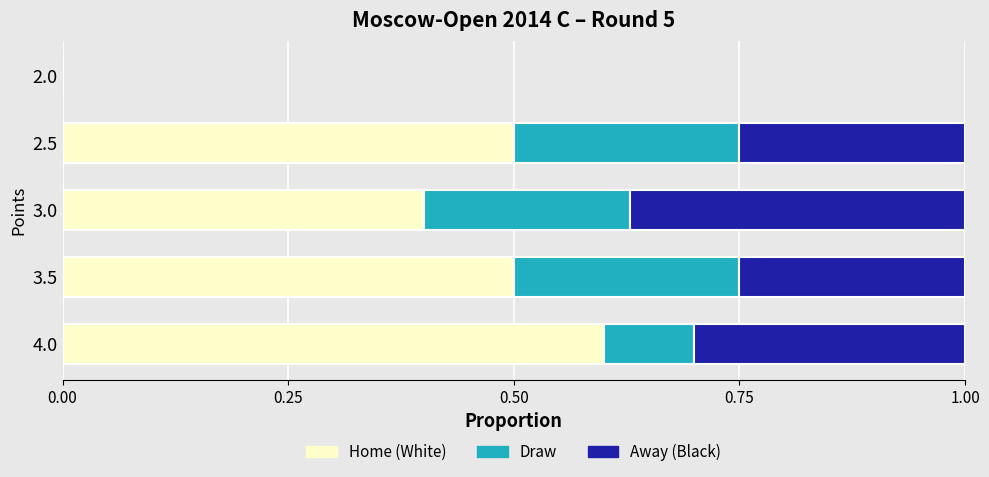

What is the total value across all series at 3.5?

1.0